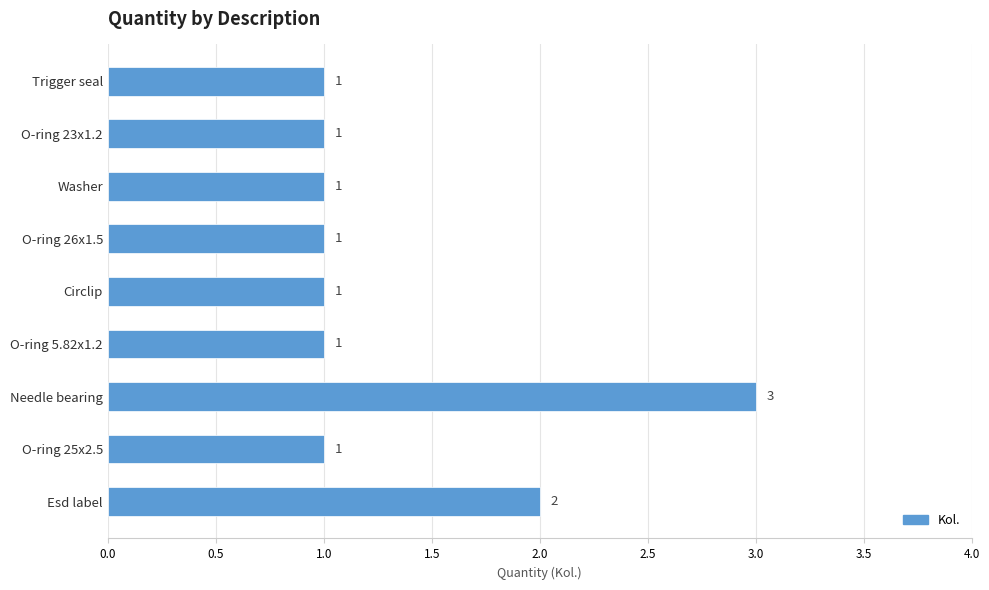

What is the maximum value shown in the chart?

3